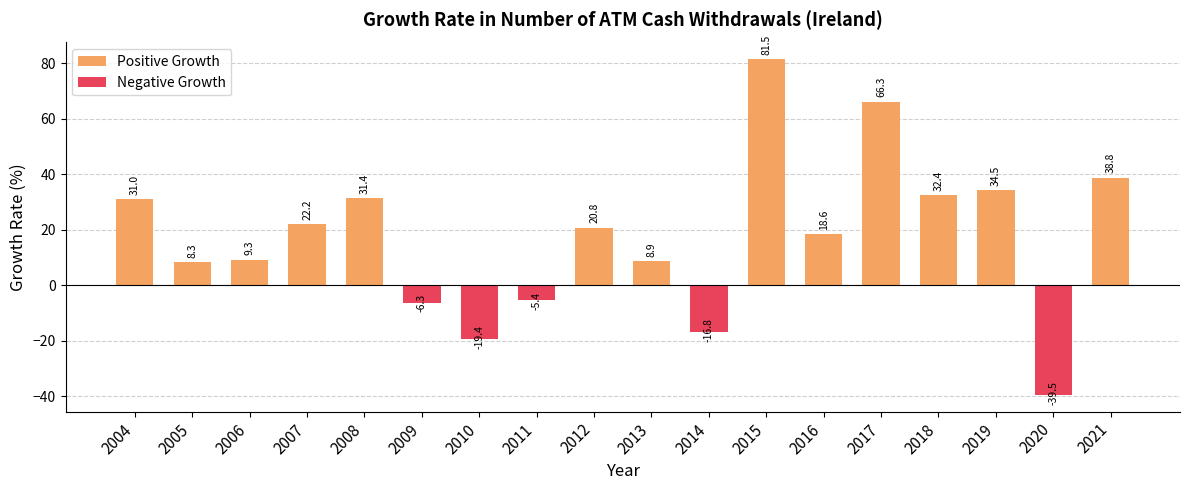

List the labels in order of value, largest first.

2015, 2017, 2021, 2019, 2018, 2008, 2004, 2007, 2012, 2016, 2006, 2013, 2005, 2011, 2009, 2014, 2010, 2020